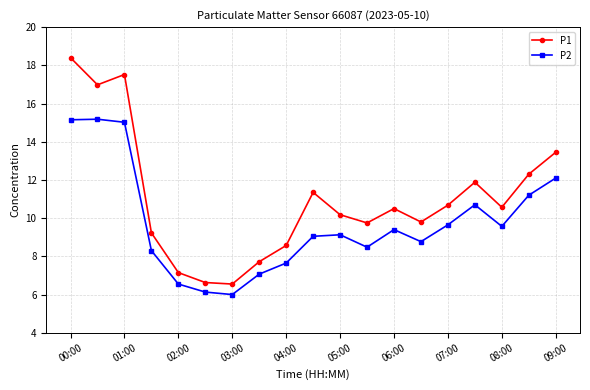

Which series has the largest range (max minus min)?

P1